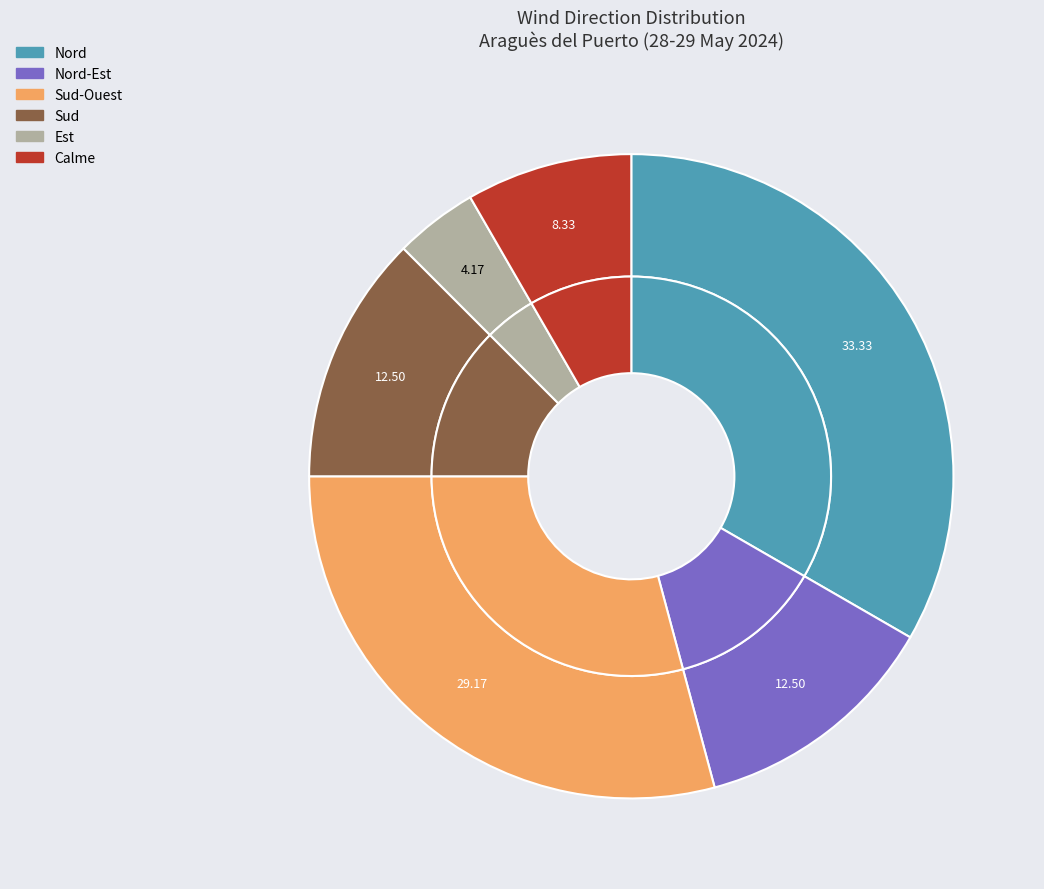

Rank the categories by value from highest to lowest.

Nord, Sud-Ouest, Nord-Est, Sud, Calme, Est